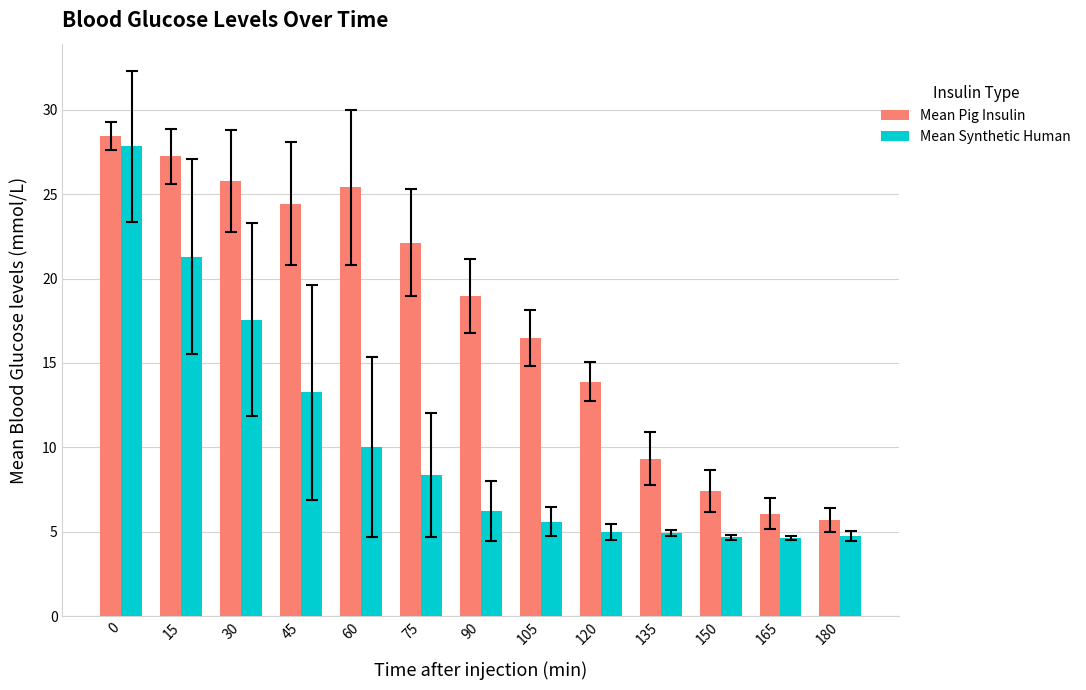

What is the highest value of the Mean Pig Insulin series?

28.4